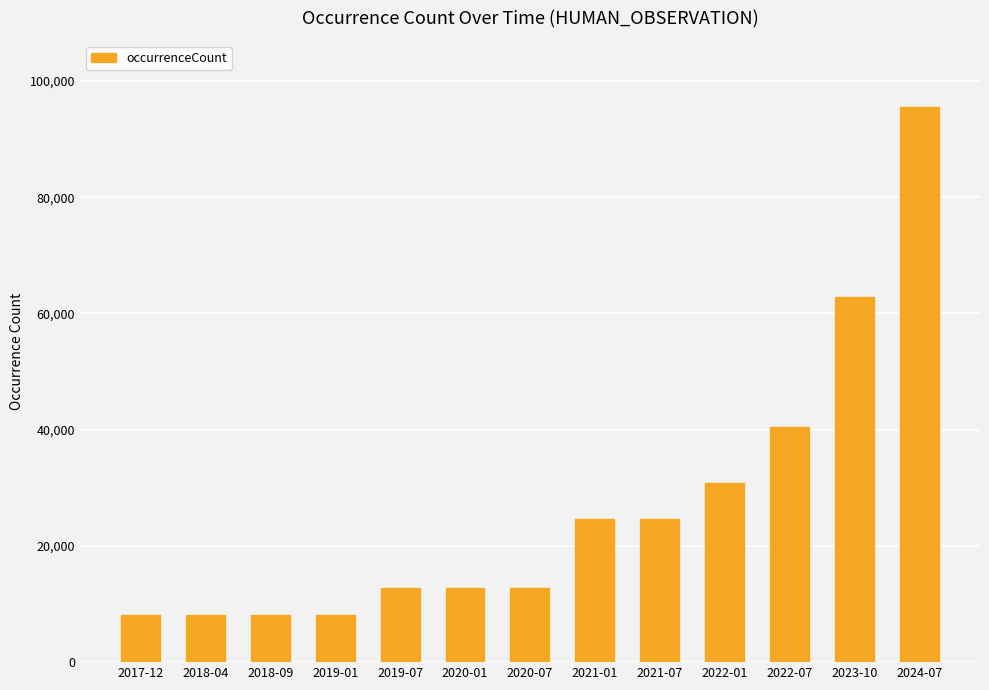

The chart shows a value of 8899 at 2021-01. True or false?

False